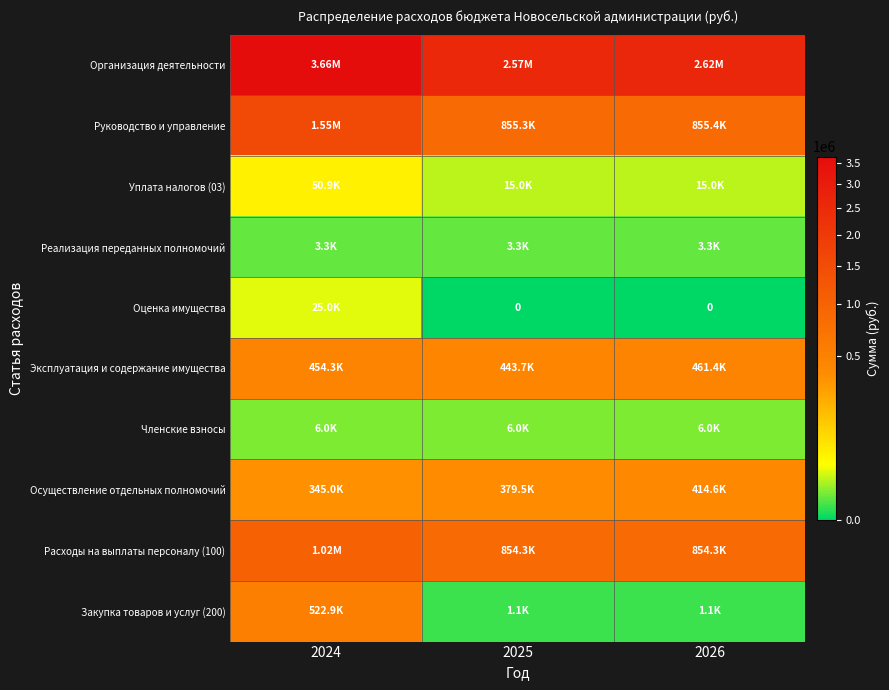

What is the maximum value shown in the chart?

3661427.1